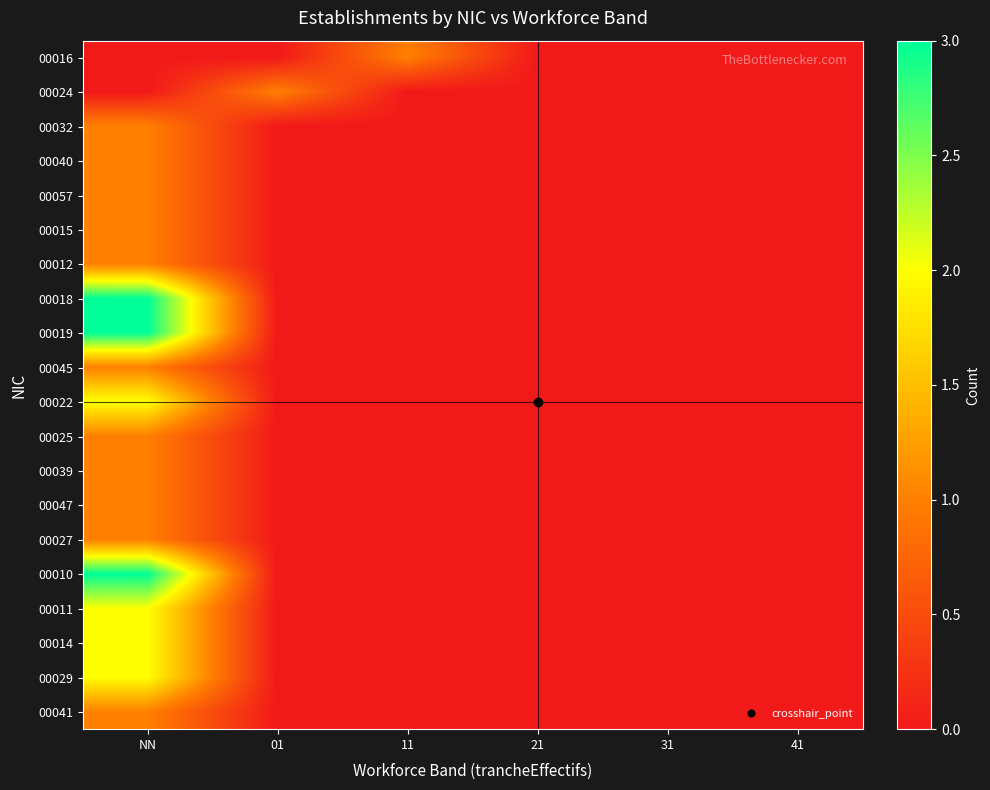

Which series has the largest range (max minus min)?

00018